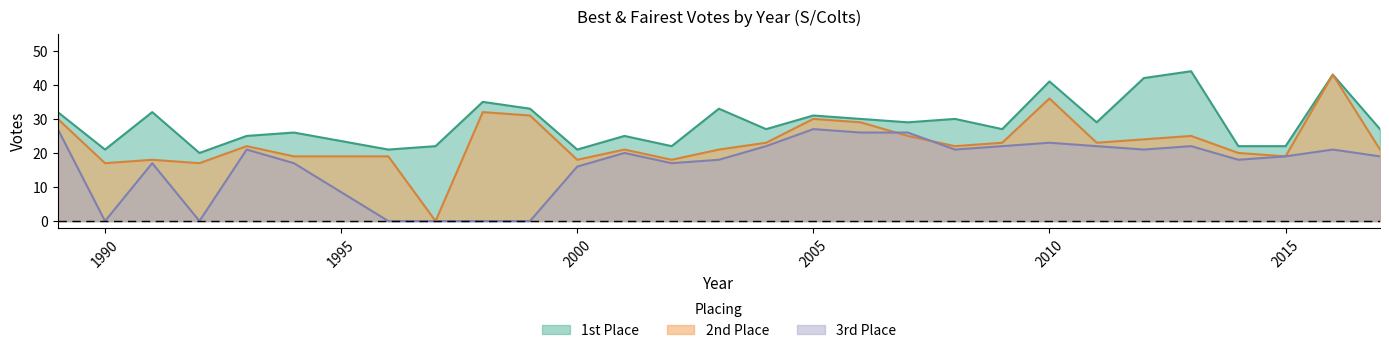

Rank the series at 2009 from highest to lowest value.

1st Place, 2nd Place, 3rd Place